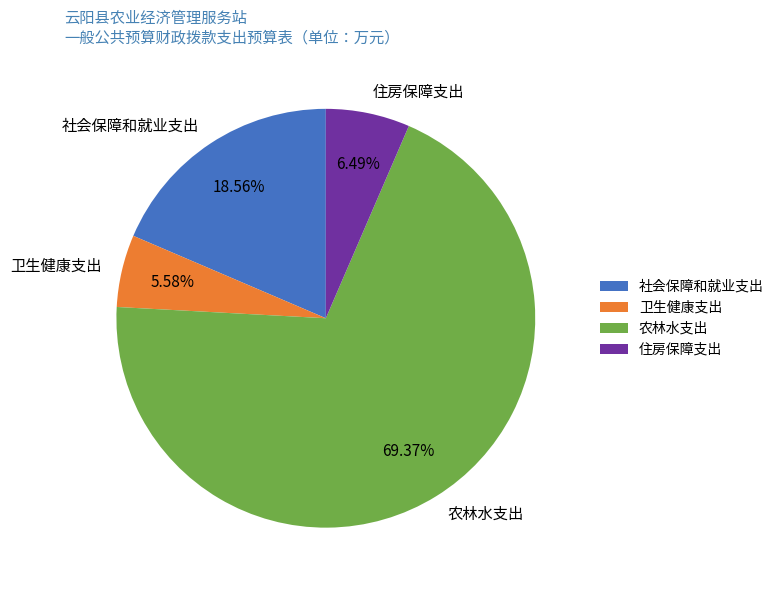

Is there a majority slice in this chart?

Yes